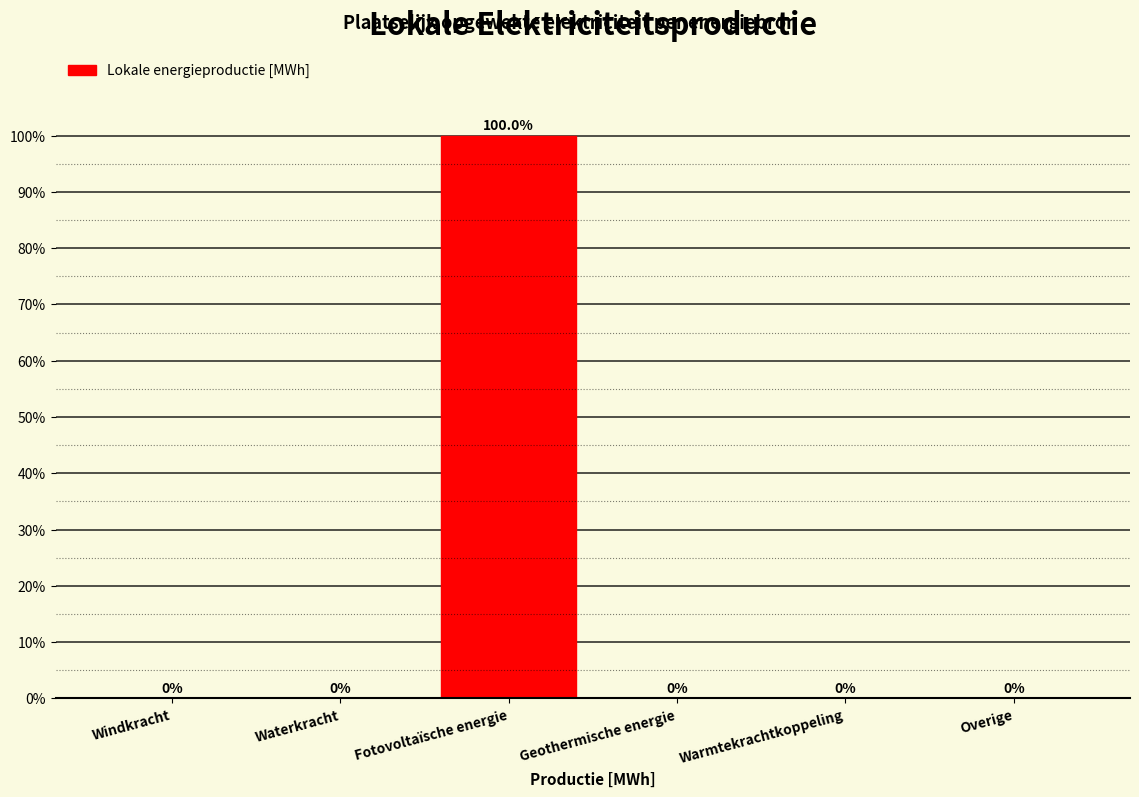

Reading left to right, what are all the values shown in this chart?

Windkracht=0	Waterkracht=0	Fotovoltaïsche energie=100	Geothermische energie=0	Warmtekrachtkoppeling=0	Overige=0